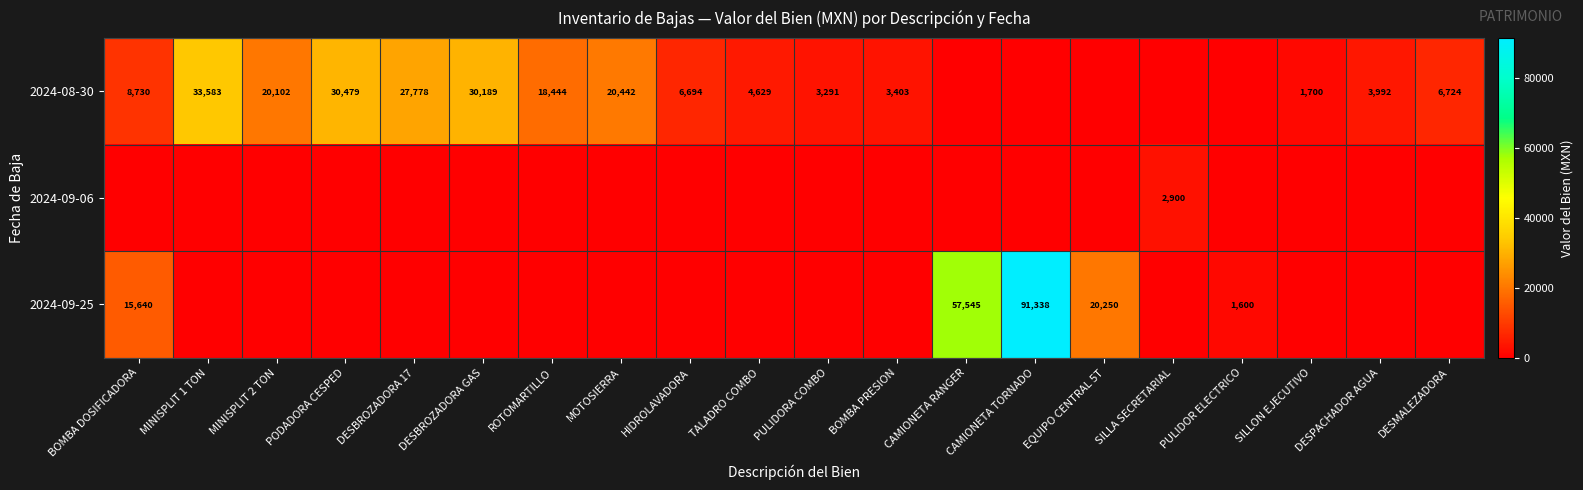

What is the difference between the 2024-09-25 values at CAMIONETA TORNADO and BOMBA DOSIFICADORA?

75698